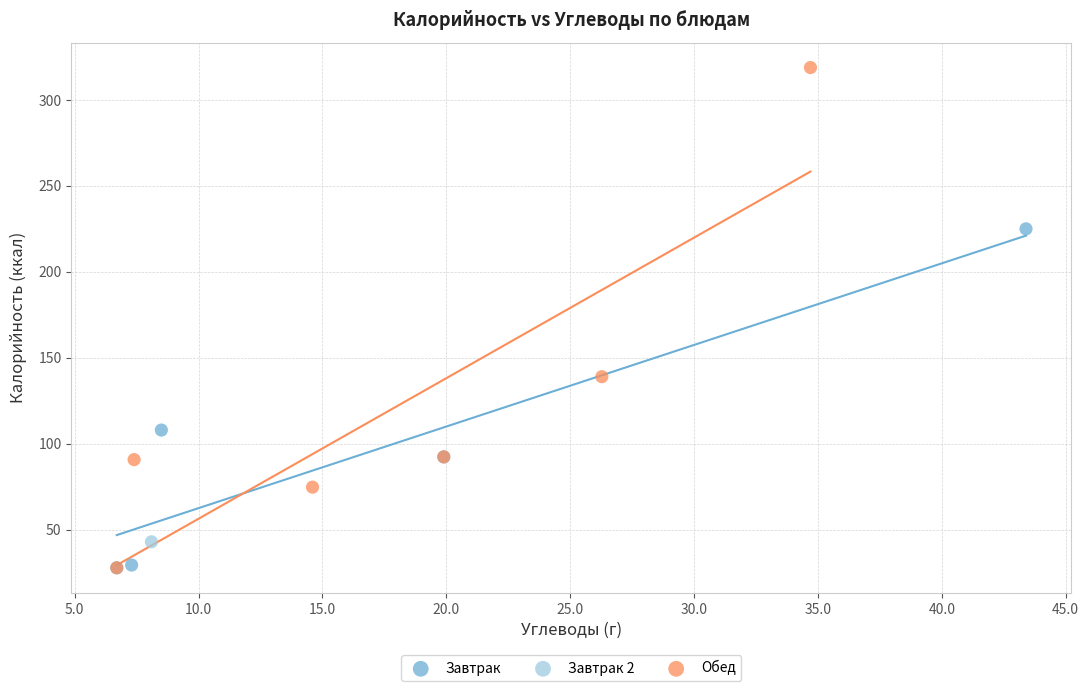

What are all the series names shown in the legend?

Завтрак, Завтрак 2, Обед